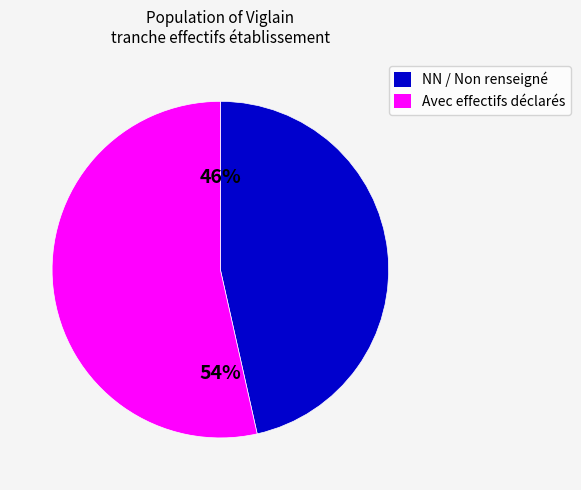

Is there a majority slice in this chart?

Yes